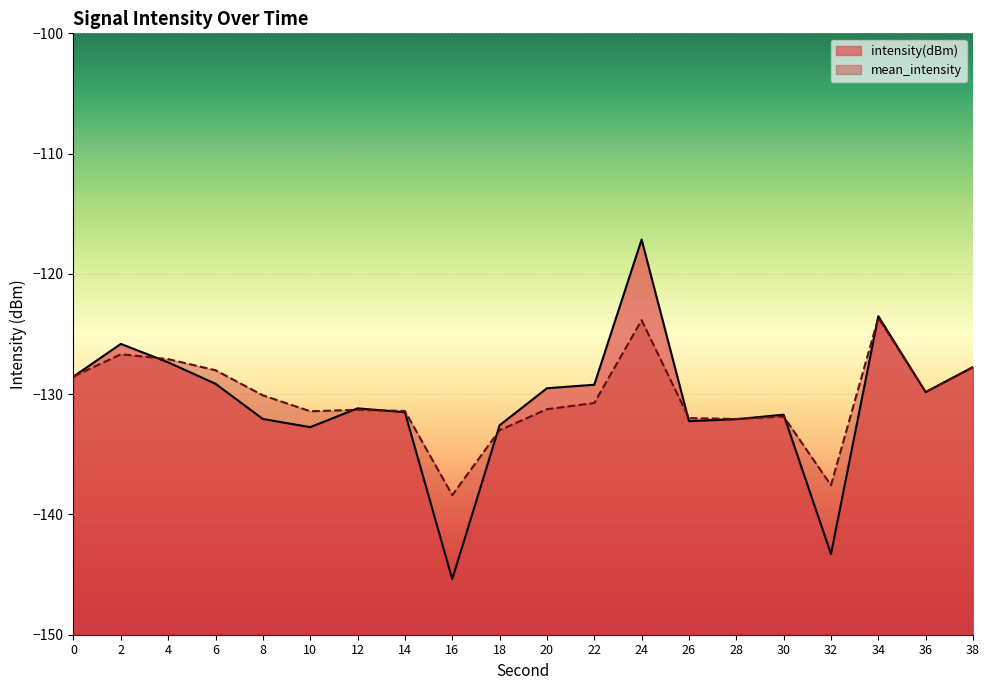

Is it true that mean_intensity equals -123.7 at 34?

True